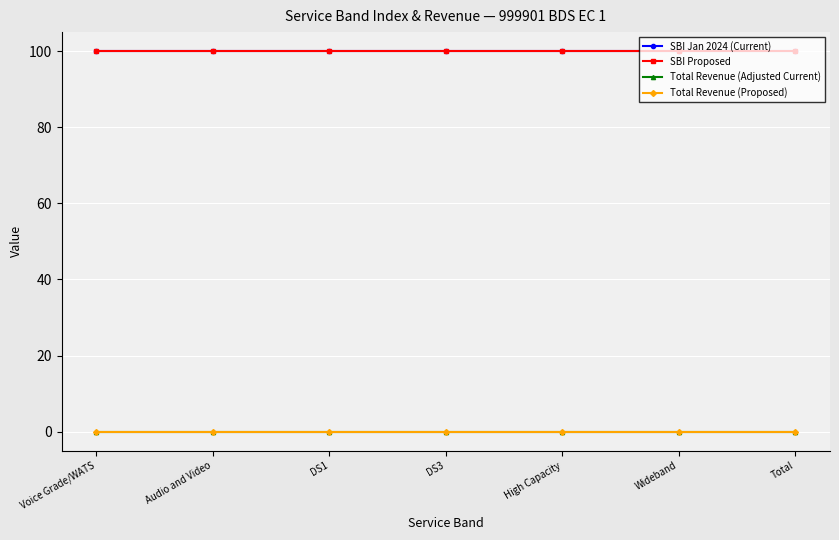

Reading right to left, list all the values displayed in this chart.

SBI Jan 2024 (Current): Total=100	Wideband=100	High Capacity=100	DS3=100	DS1=100	Audio and Video=100	Voice Grade/WATS=100
SBI Proposed: Total=100	Wideband=100	High Capacity=100	DS3=100	DS1=100	Audio and Video=100	Voice Grade/WATS=100
Total Revenue (Adjusted Current): Total=0	Wideband=0	High Capacity=0	DS3=0	DS1=0	Audio and Video=0	Voice Grade/WATS=0
Total Revenue (Proposed): Total=0	Wideband=0	High Capacity=0	DS3=0	DS1=0	Audio and Video=0	Voice Grade/WATS=0